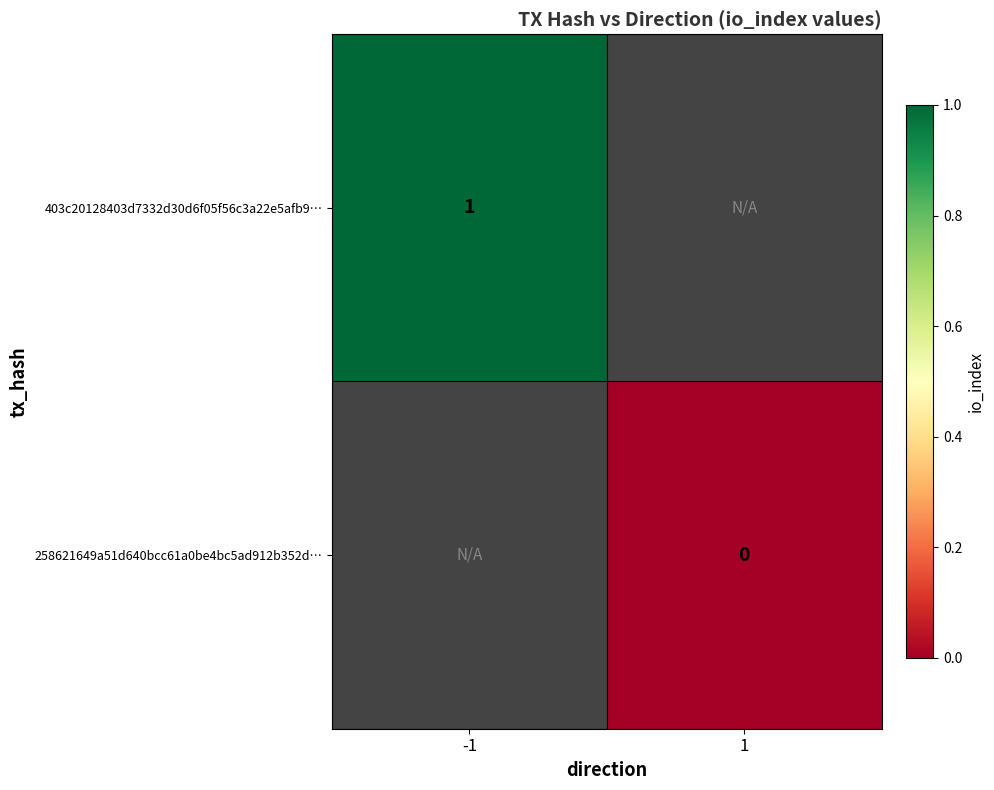

The value of 403c20128403d7332d30d6f05f56c3a22e5afb9… at -1 is 1. True or false?

True